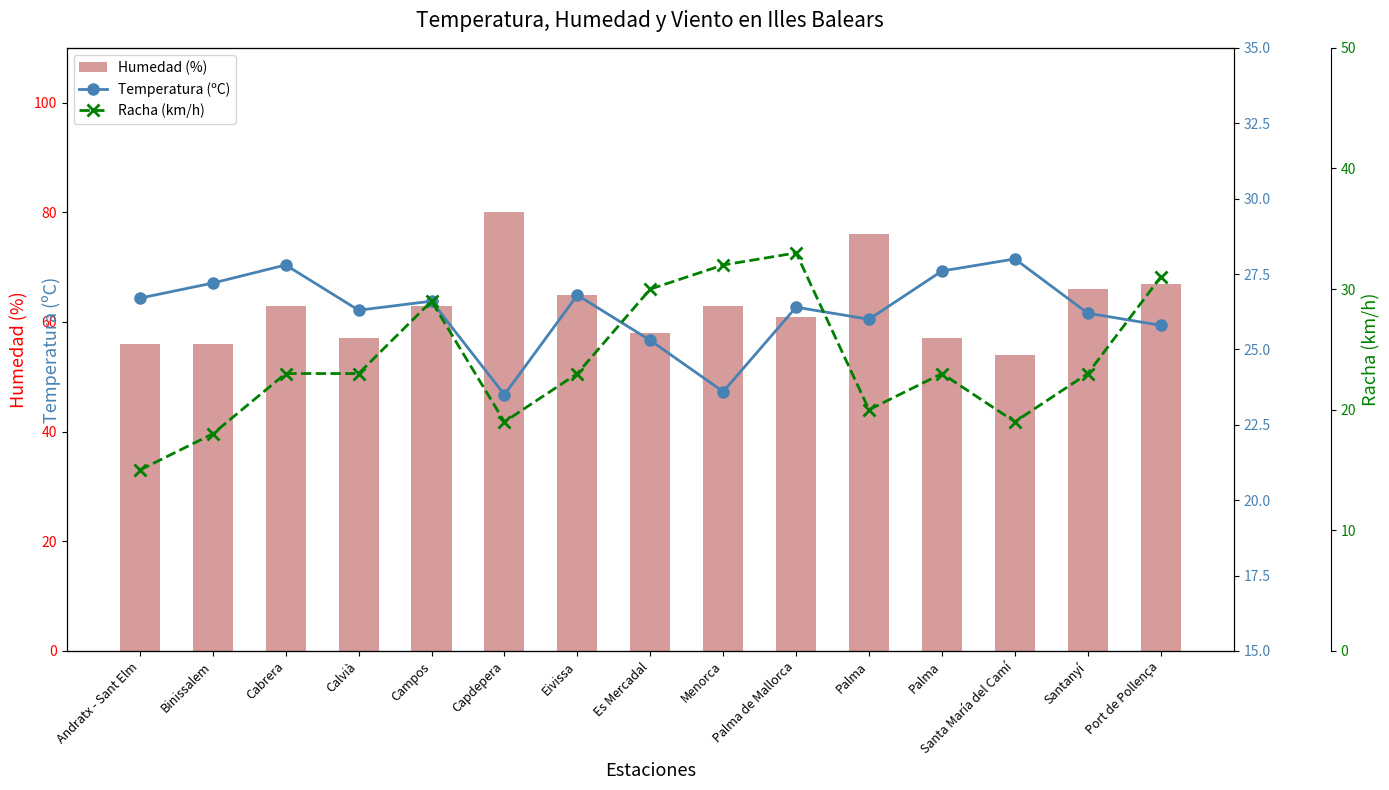

The value of Humedad (%) at Santa María del Camí is 20.6. True or false?

False